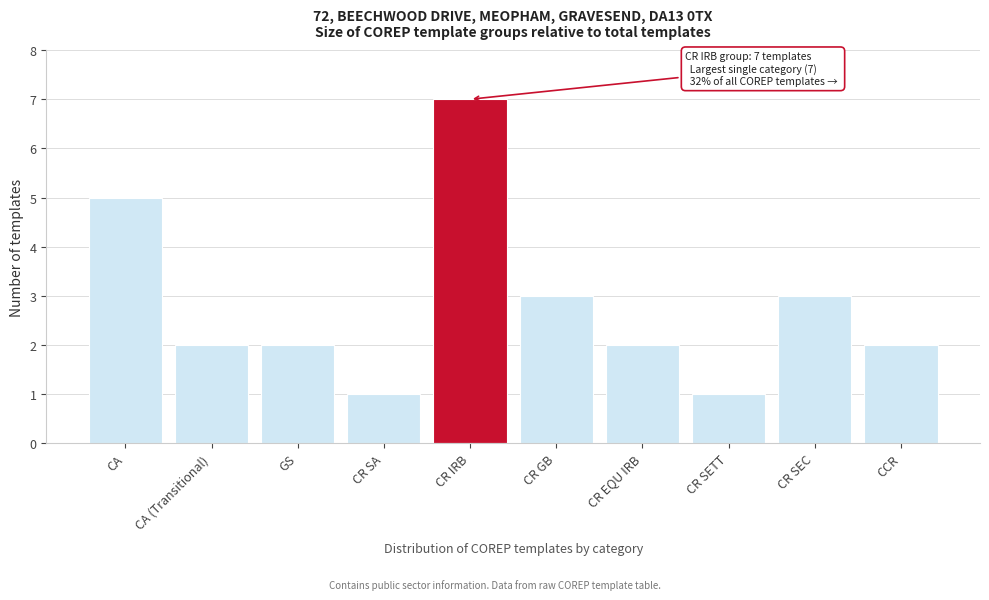

Reading left to right, extract all data points from this chart.

CA=5	CA (Transitional)=2	GS=2	CR SA=1	CR IRB=7	CR GB=3	CR EQU IRB=2	CR SETT=1	CR SEC=3	CCR=2